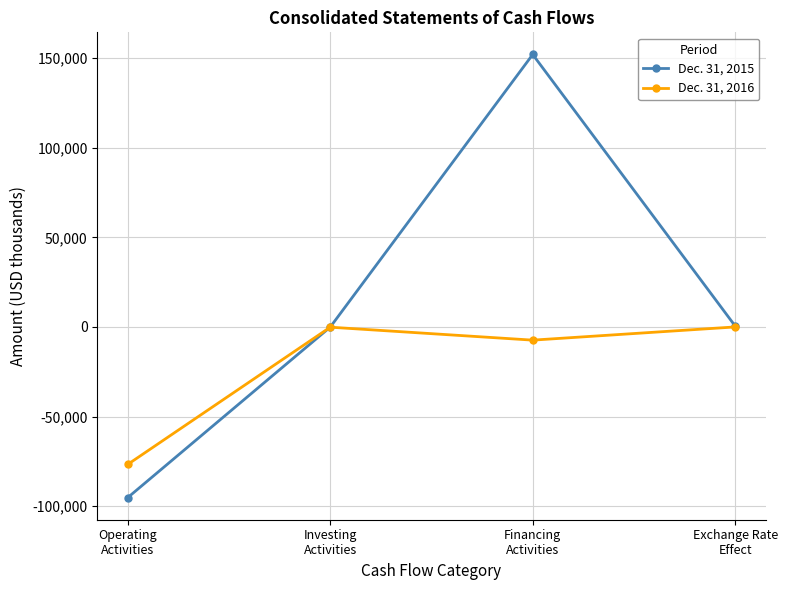

What is the label of the 3rd point from the right?

Investing
Activities